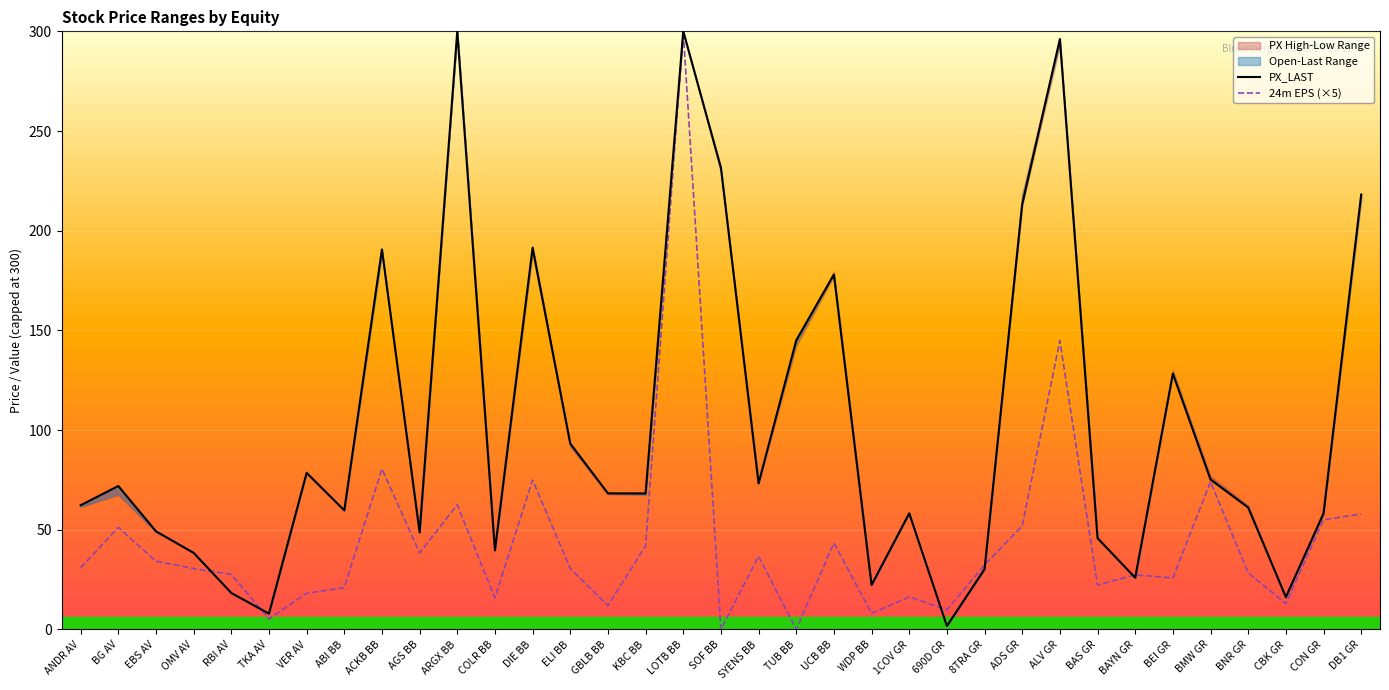

Reading left to right, what are all the values shown in this chart?

PX_LAST: ANDR AV=62.3	BG AV=72.0	EBS AV=49.2	OMV AV=38.4	RBI AV=18.3	TKA AV=7.9	VER AV=78.5	ABI BB=59.7	ACKB BB=190.6	AGS BB=48.7	ARGX BB=300.0	COLR BB=39.7	DIE BB=191.4	ELI BB=93.2	GBLB BB=68.2	KBC BB=68.2	LOTB BB=300.0	SOF BB=231.6	SYENS BB=73.2	TUB BB=145.0	UCB BB=178.0	WDP BB=22.3	1COV GR=58.2	690D GR=1.7	8TRA GR=30.2	ADS GR=213.2	ALV GR=296.1	BAS GR=45.7	BAYN GR=26.0	BEI GR=128.3	BMW GR=75.2	BNR GR=61.2	CBK GR=16.2	CON GR=58.2	DB1 GR=218.1
24m EPS (×5): ANDR AV=31.0	BG AV=51.2	EBS AV=34.2	OMV AV=30.6	RBI AV=27.6	TKA AV=5.3	VER AV=18.1	ABI BB=21.0	ACKB BB=80.5	AGS BB=38.4	ARGX BB=62.5	COLR BB=15.8	DIE BB=75.0	ELI BB=30.6	GBLB BB=12.0	KBC BB=41.8	LOTB BB=300.0	SOF BB=0.0	SYENS BB=36.8	TUB BB=0.0	UCB BB=43.4	WDP BB=8.1	1COV GR=16.3	690D GR=9.8	8TRA GR=32.4	ADS GR=52.0	ALV GR=144.8	BAS GR=22.2	BAYN GR=27.4	BEI GR=25.8	BMW GR=74.0	BNR GR=28.4	CBK GR=12.9	CON GR=55.0	DB1 GR=57.9